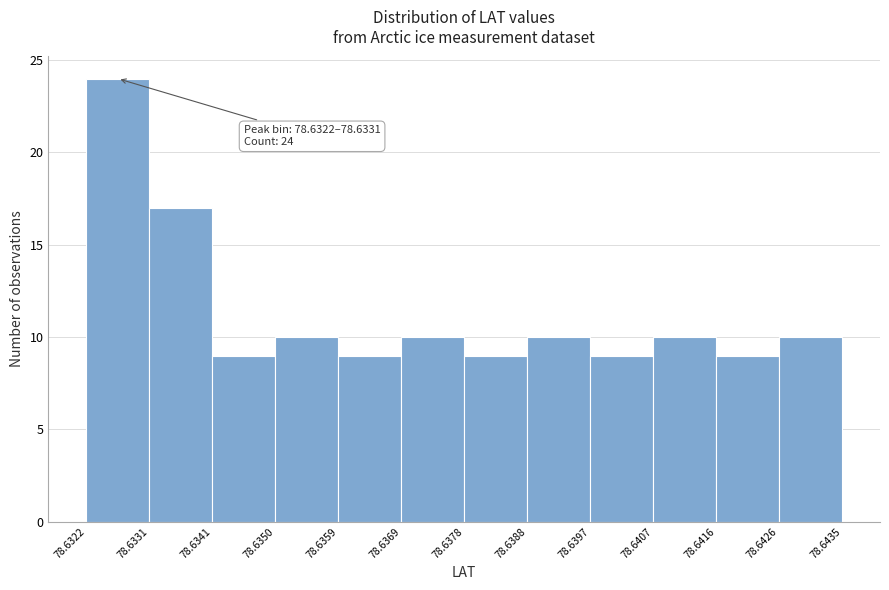

Which range on the x-axis has the tallest bar?

78.6322 to 78.6331